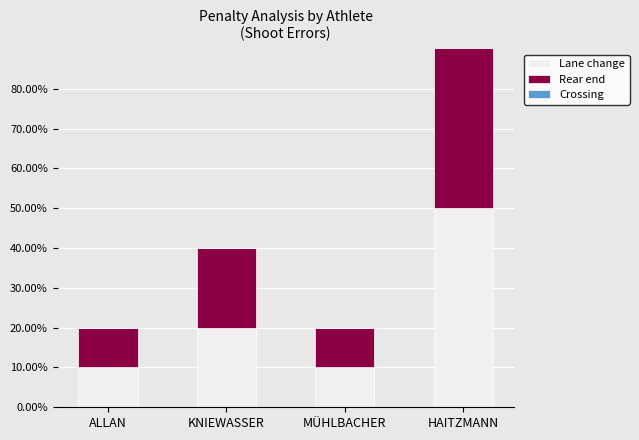

Are the bars horizontal?

No